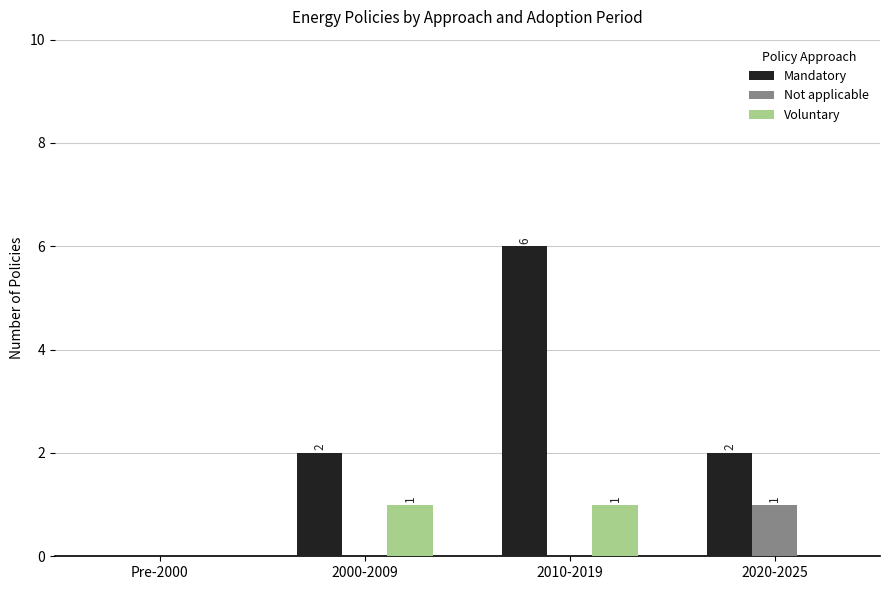

What is the total value across all series at 2000-2009?

3